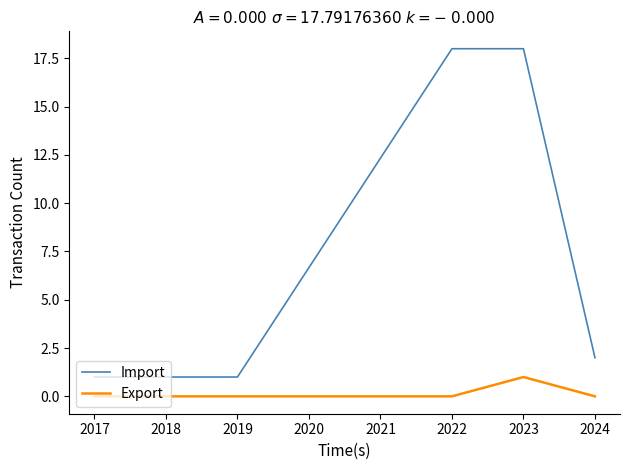

Which series has the widest spread of values?

Import